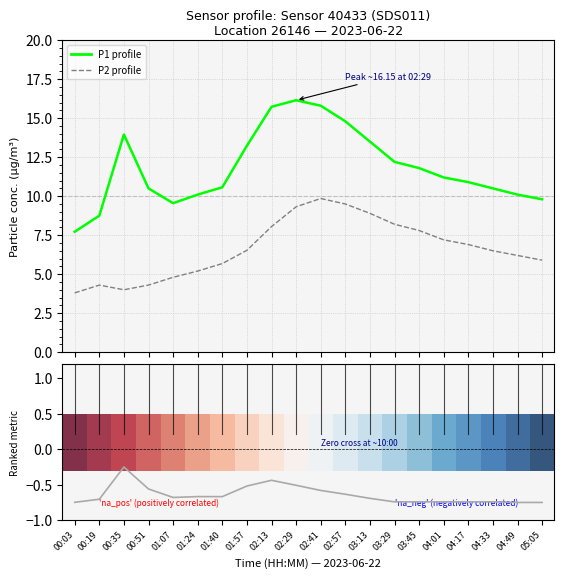

Where is the first local maximum for P2 (PM2.5)?

00:19